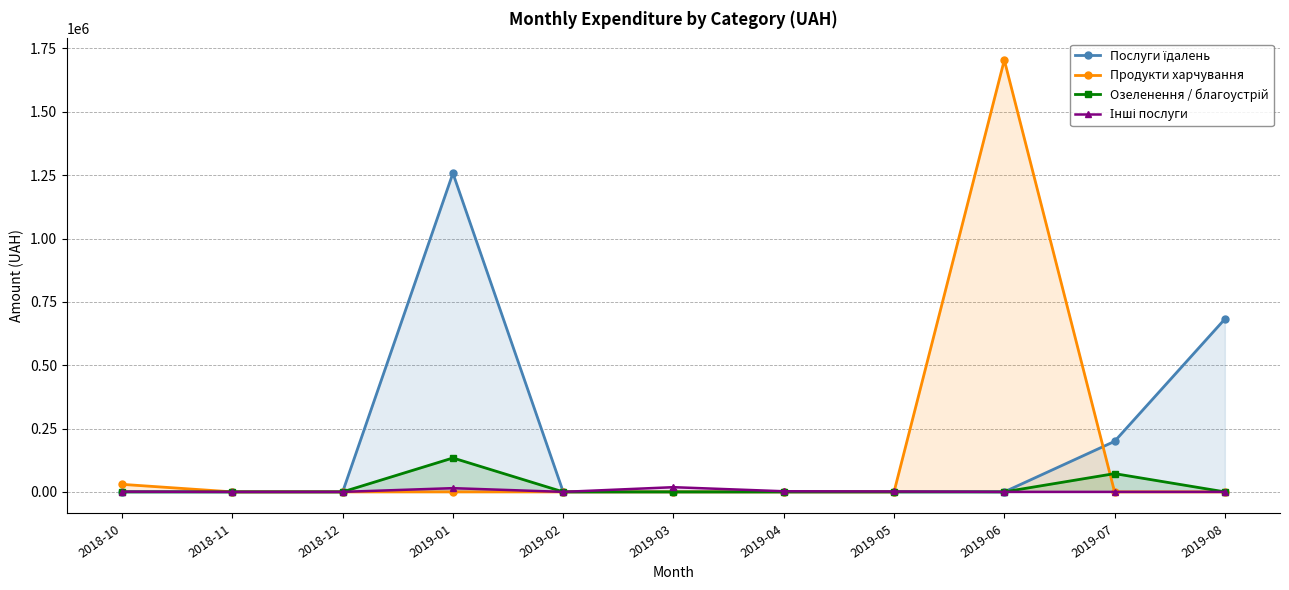

Which series changed the most between 2018-11 and 2019-07?

Послуги їдалень